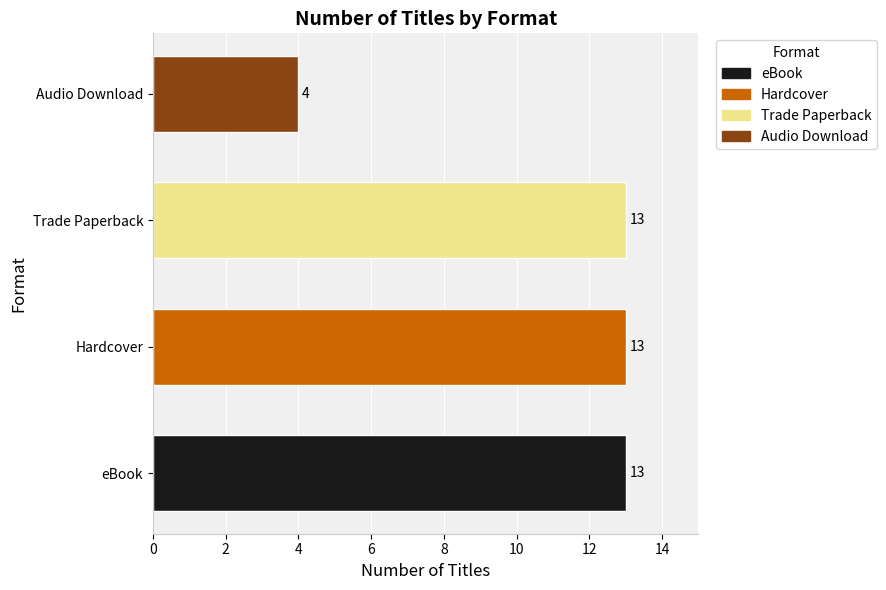

What are all the series names shown in the legend?

eBook, Hardcover, Trade Paperback, Audio Download